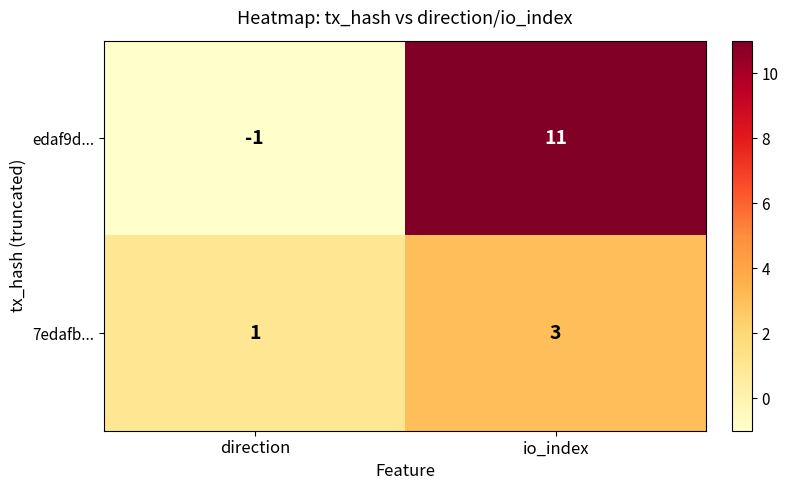

Is it true that 7edafb... equals 1 at direction?

True